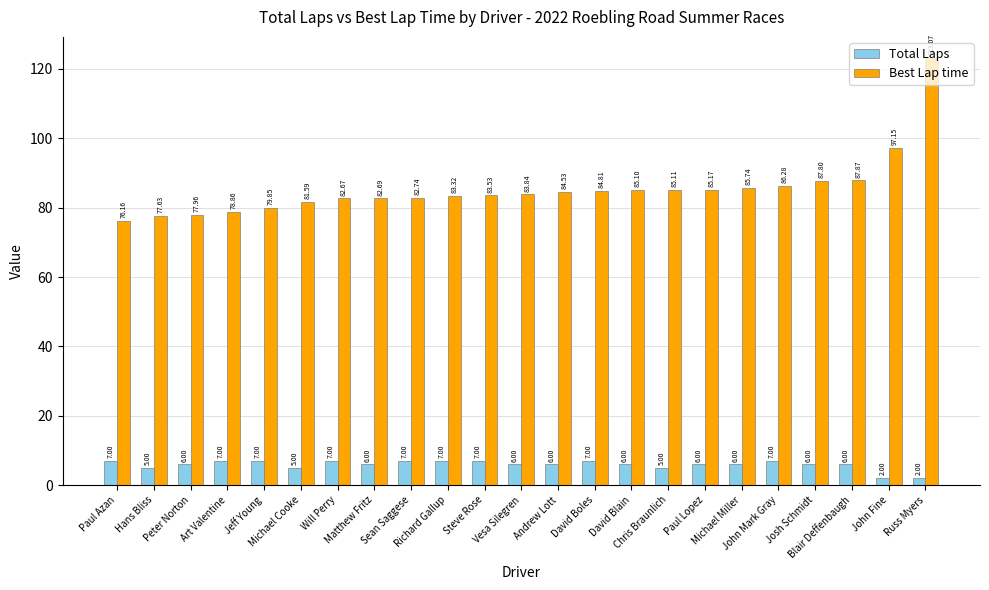

What is the lowest value of the Best Lap time series?

76.2